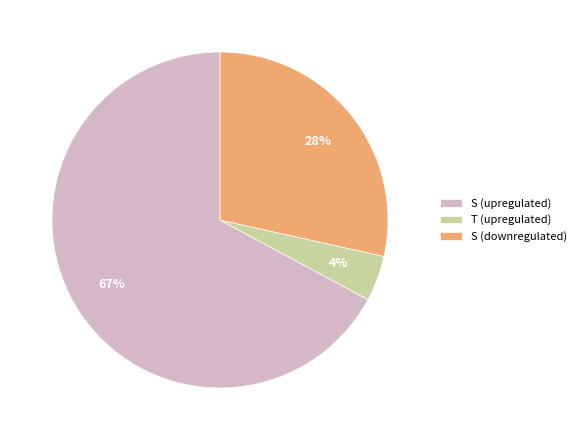

Is S (upregulated) the majority of the pie?

Yes